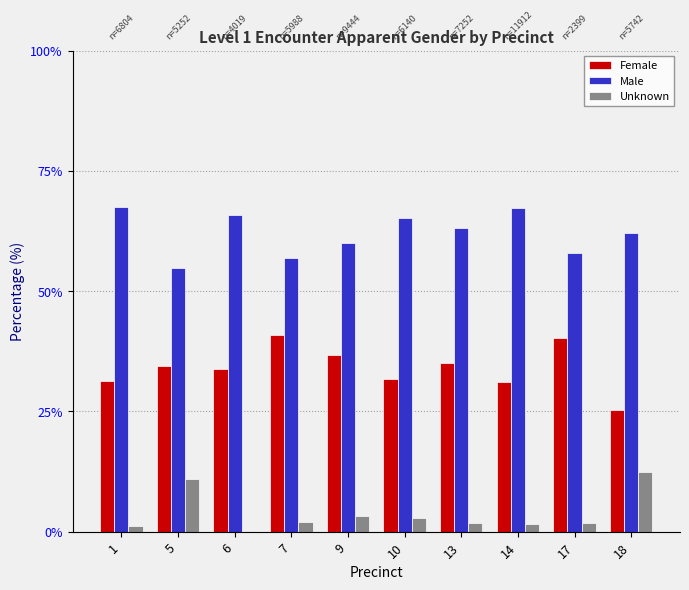

Read the Female value at 9.

36.7